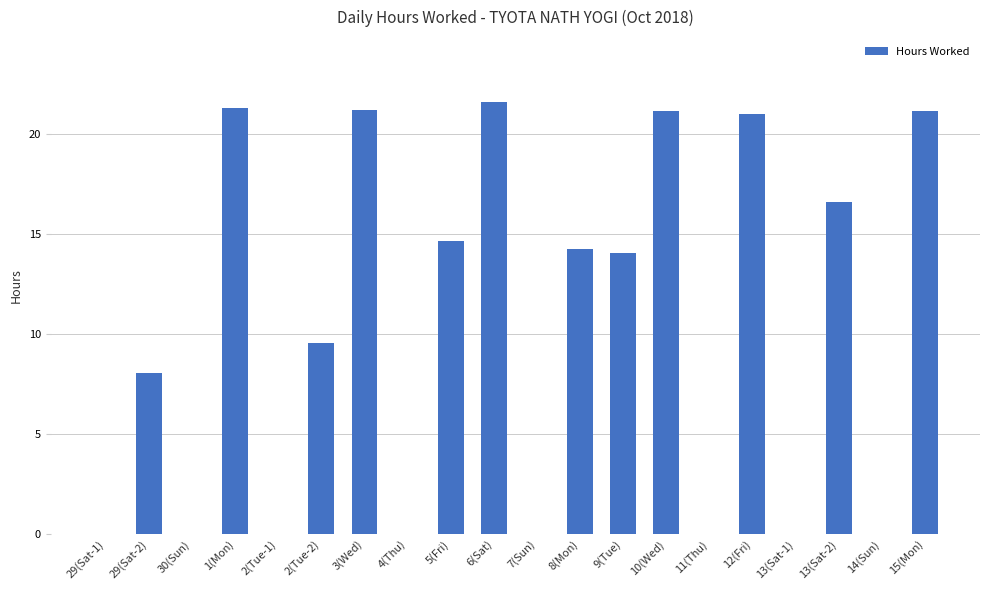

At which label is the value closest to 10?

2(Tue-2)